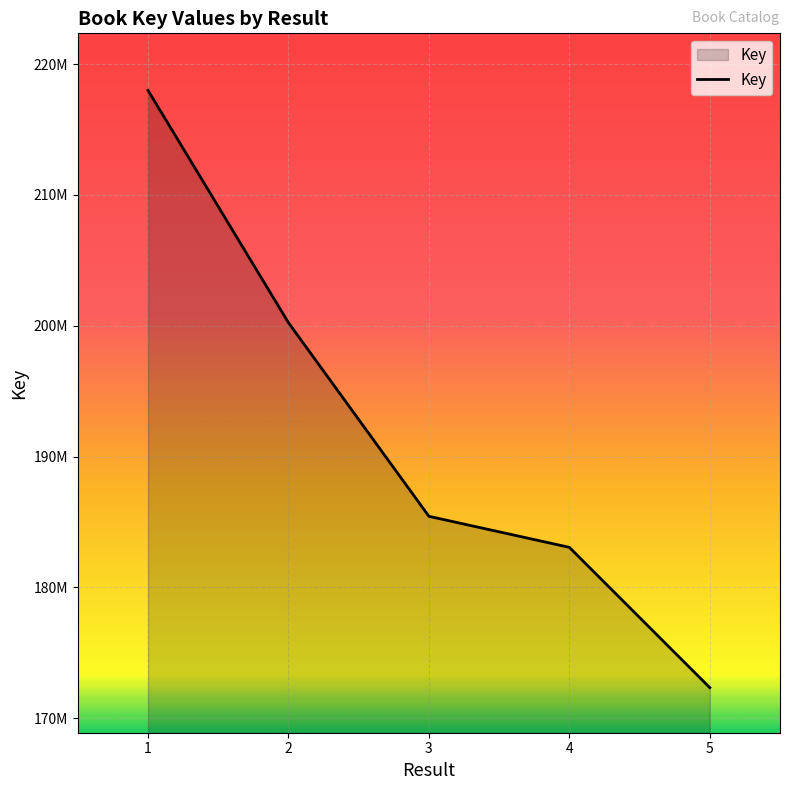

What is the value of the 3rd point from the left?

185432525